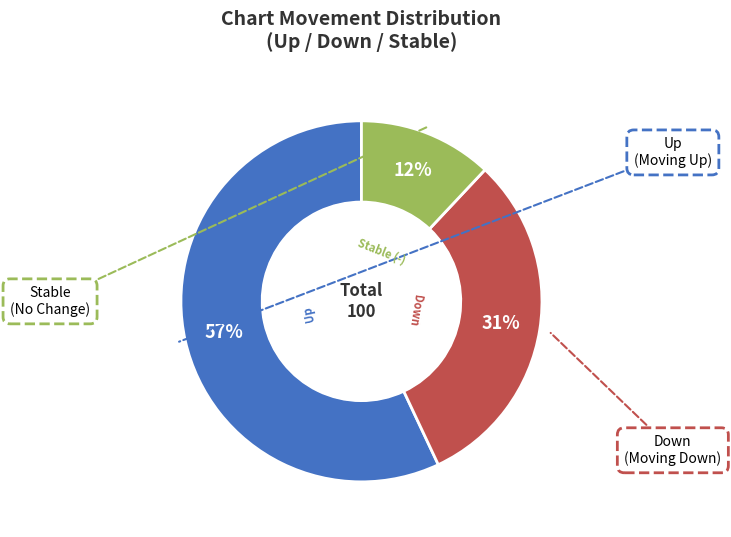

Is there any slice that represents more than half of the pie?

Yes